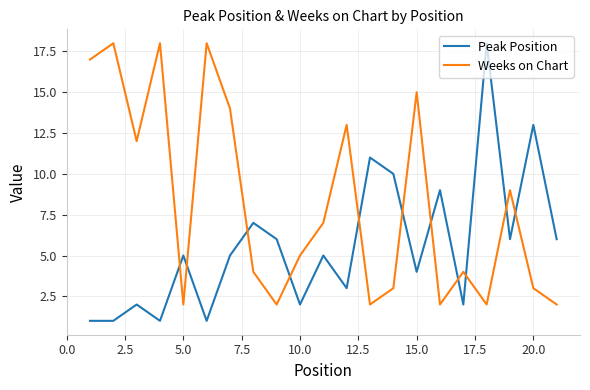

List the series in order of their overall mean, highest first.

Weeks on Chart, Peak Position